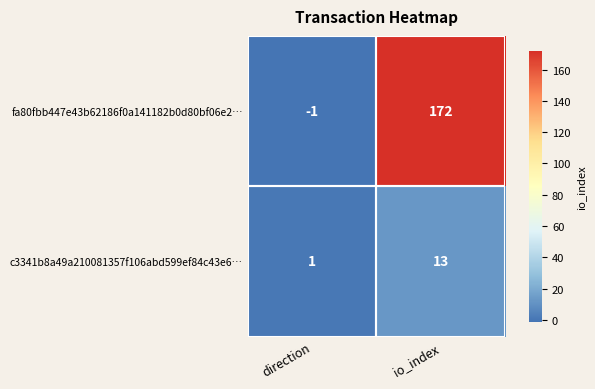

Rank the series by their maximum value, from highest to lowest.

fa80fbb447e43b62186f0a141182b0d80bf06e2…, c3341b8a49a210081357f106abd599ef84c43e6…